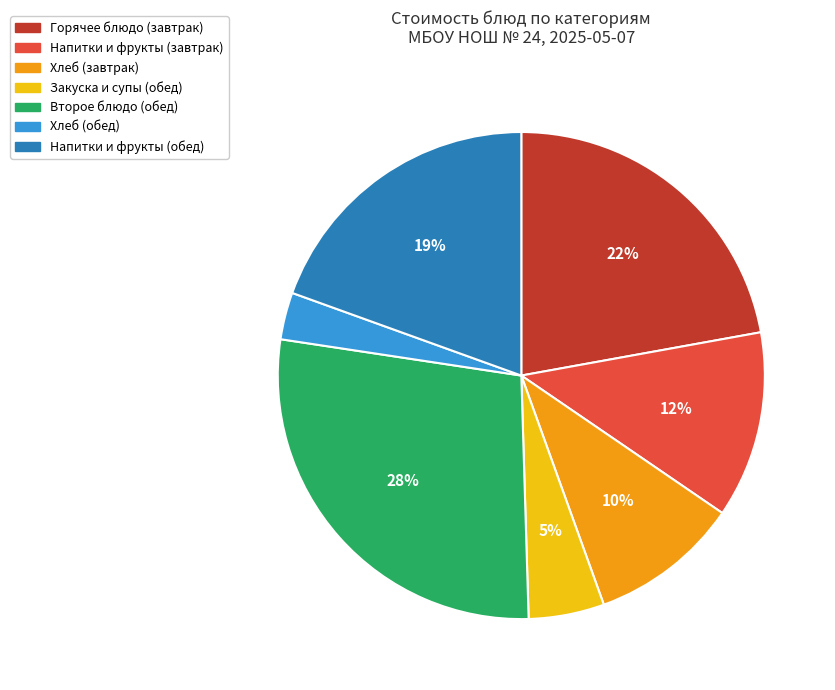

Do Хлеб (завтрак) and Второе блюдо (обед) together represent more than half of the pie?

No